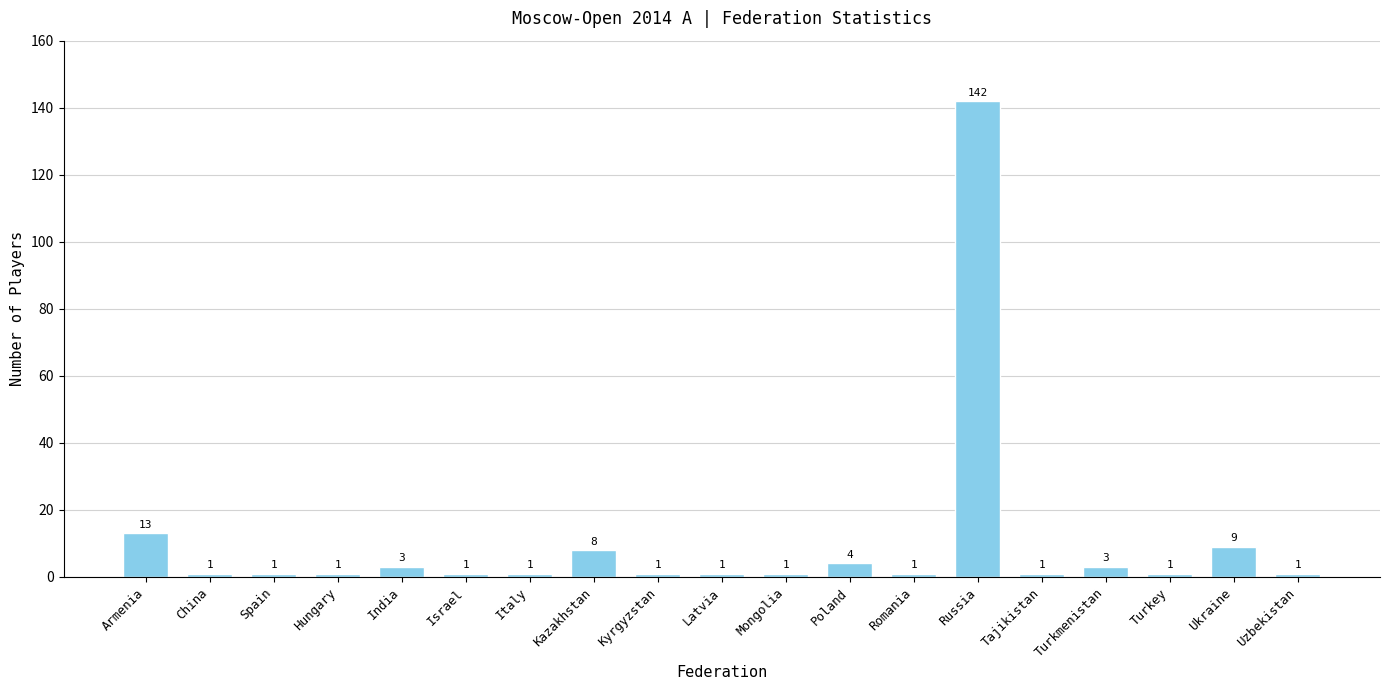

The chart shows a value of 3 at Turkmenistan. True or false?

True